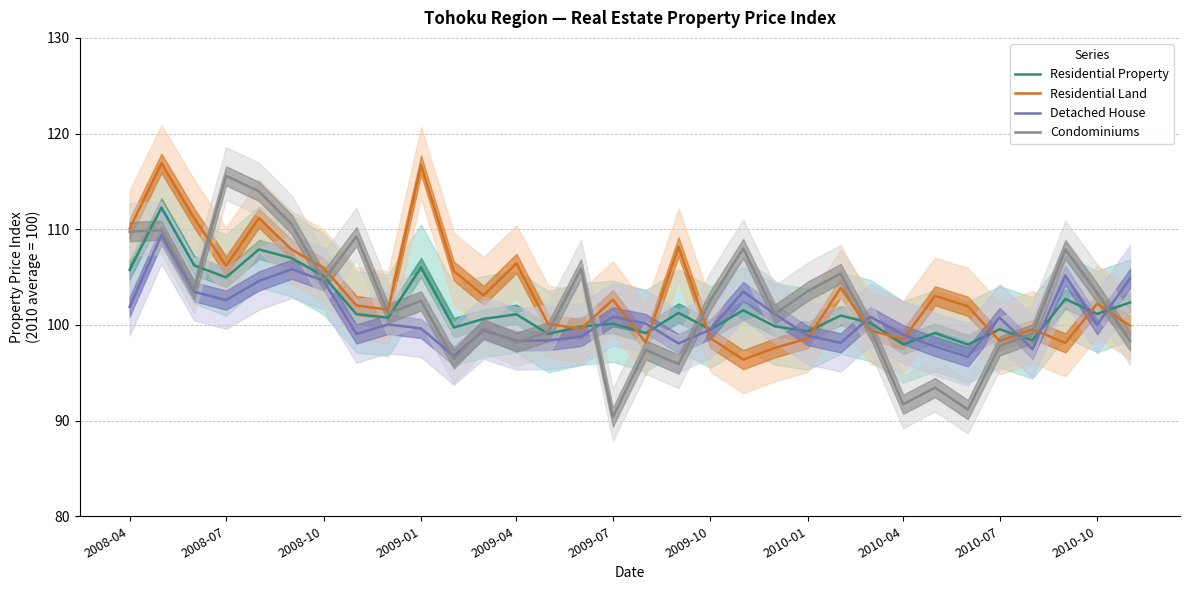

How many lines are shown in the chart?

4